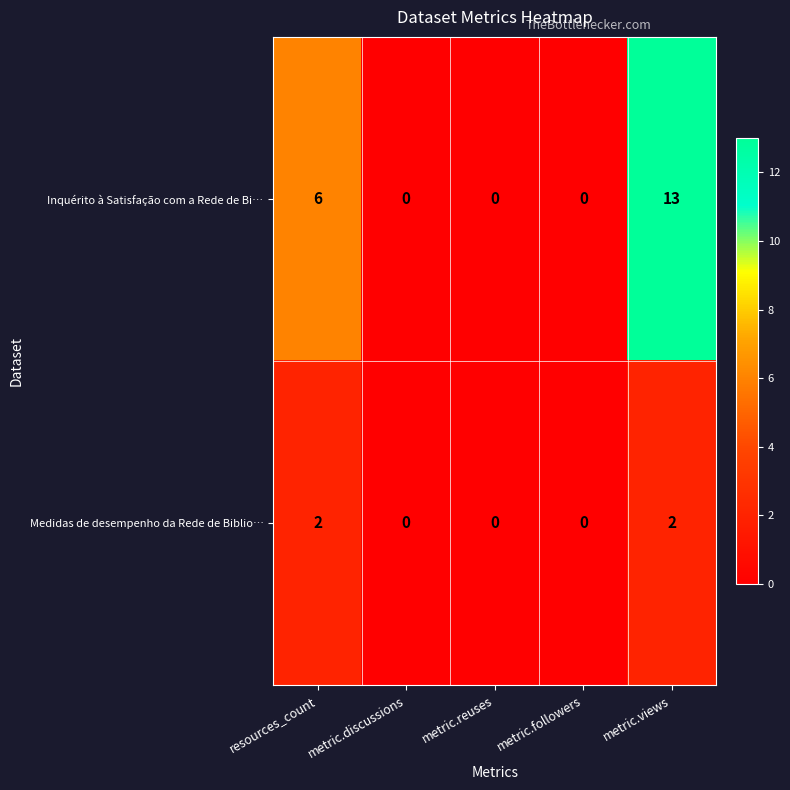

Is it true that Medidas de desempenho da Rede de Biblio… equals 0 at metric.reuses?

True